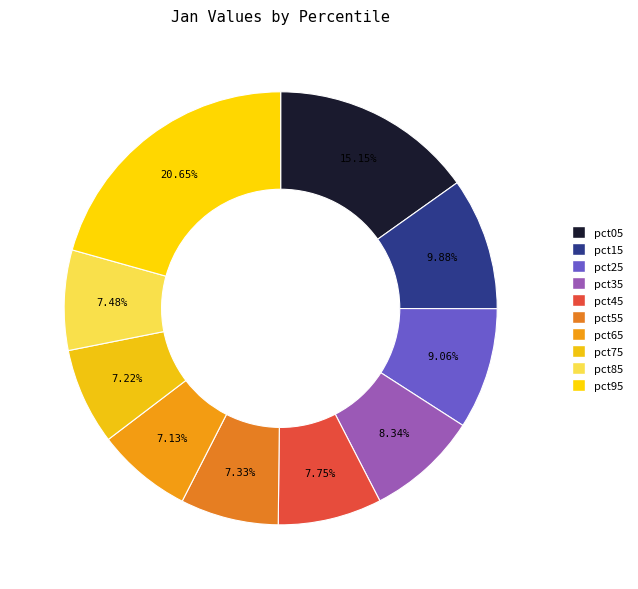

True or false: pct05 accounts for 15% of the total.

True